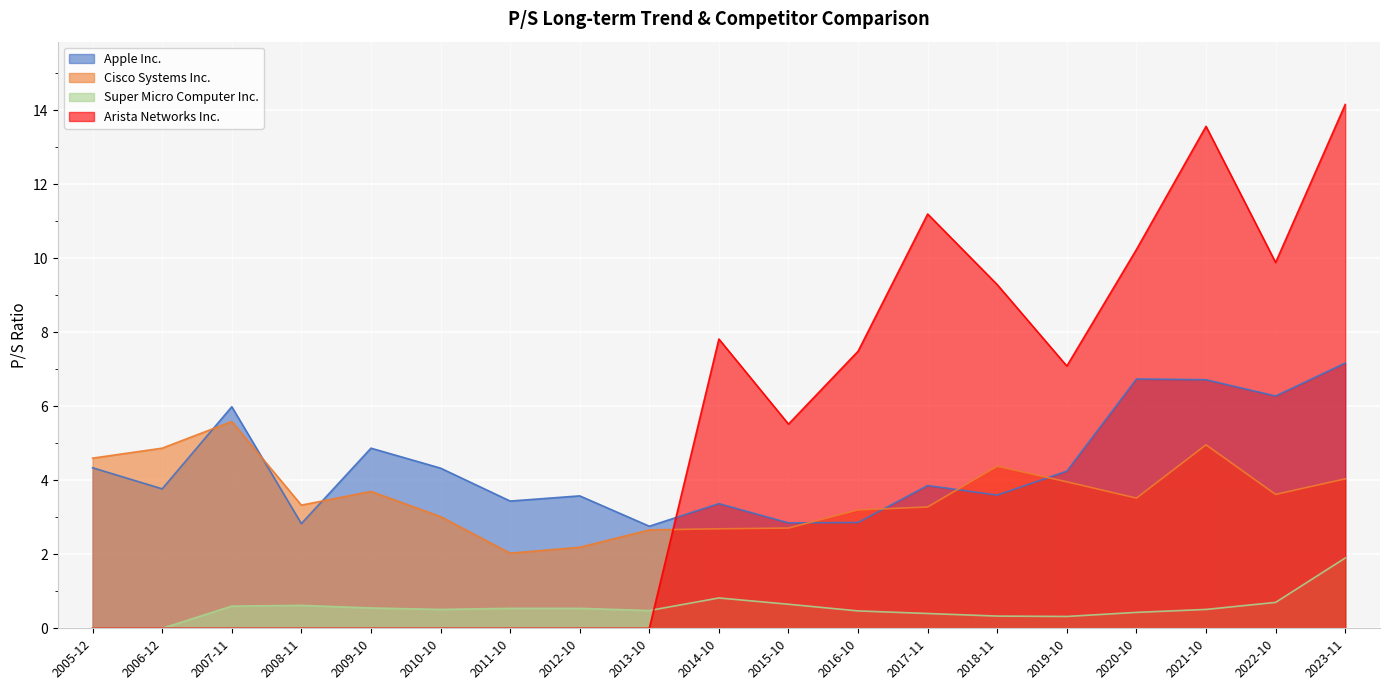

What is the value of the Cisco Systems Inc. point at the 6th from the left?

3.0